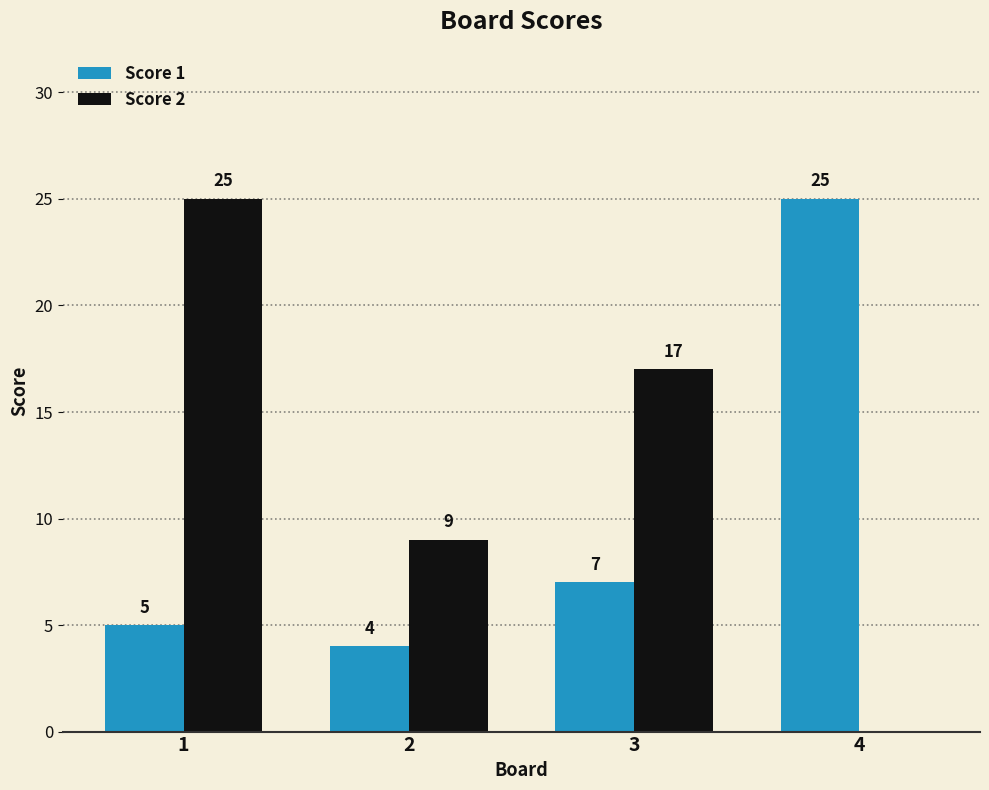

What is the maximum value for Score 2?

25